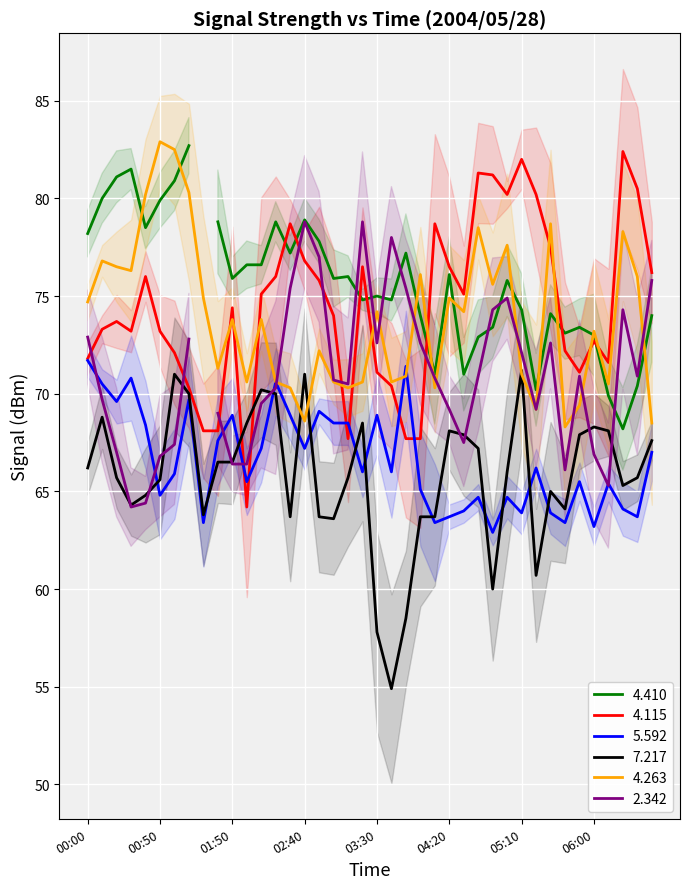

At which label is   7.217 closest to 63?

03:00